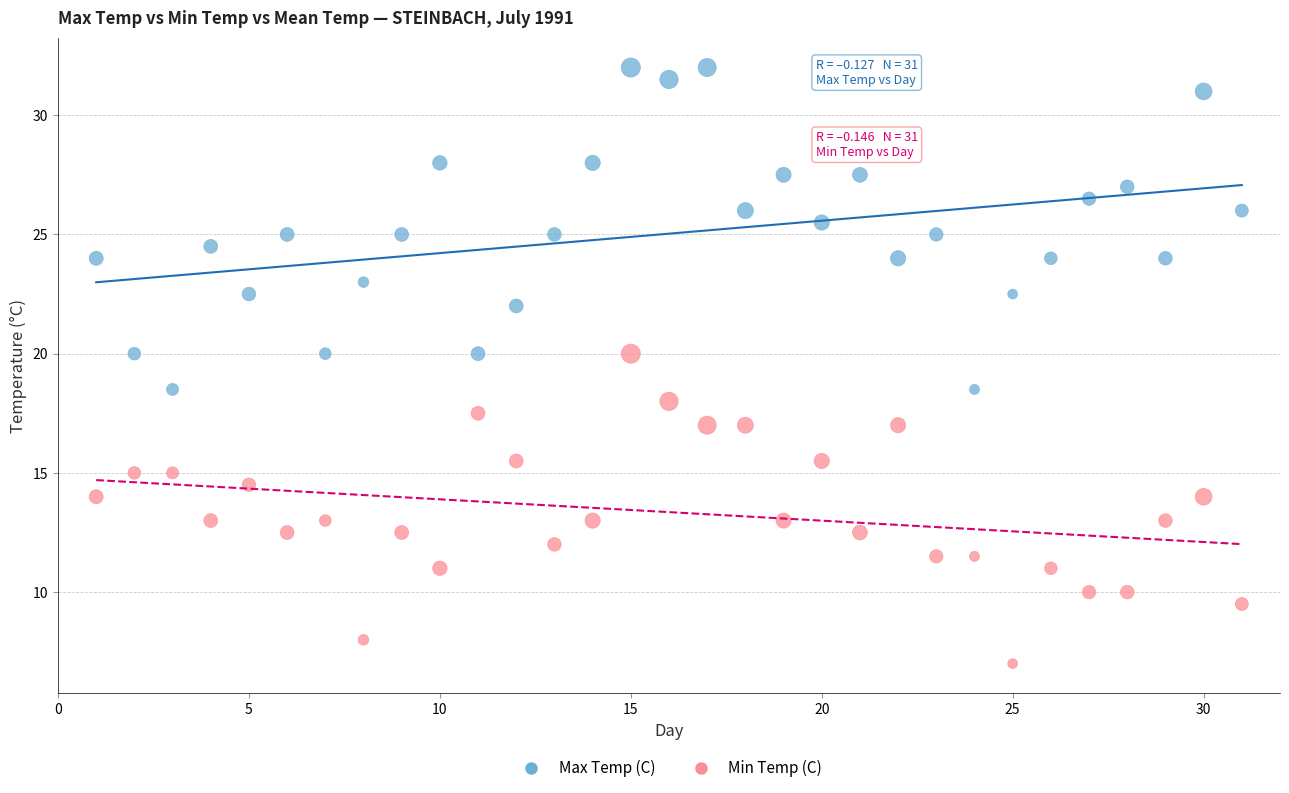

Across all data points, what is the range of Y values (max minus min)?

25.0